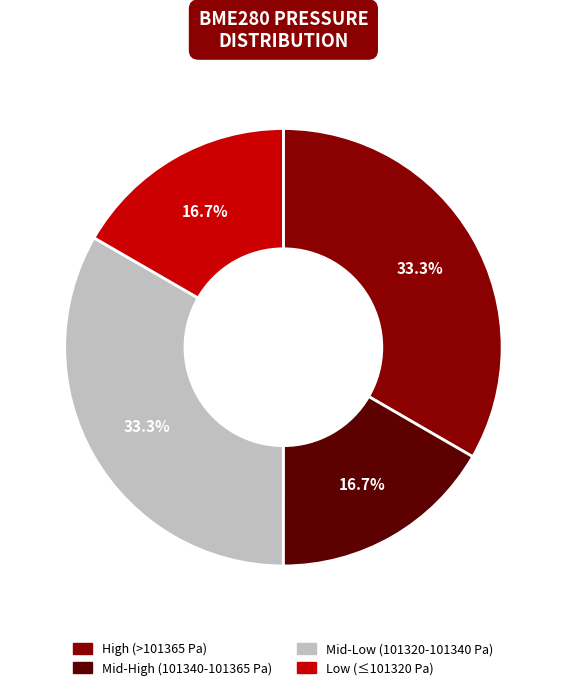

What portion of the pie excludes Mid-Low (101320-101340 Pa)?

66.7%